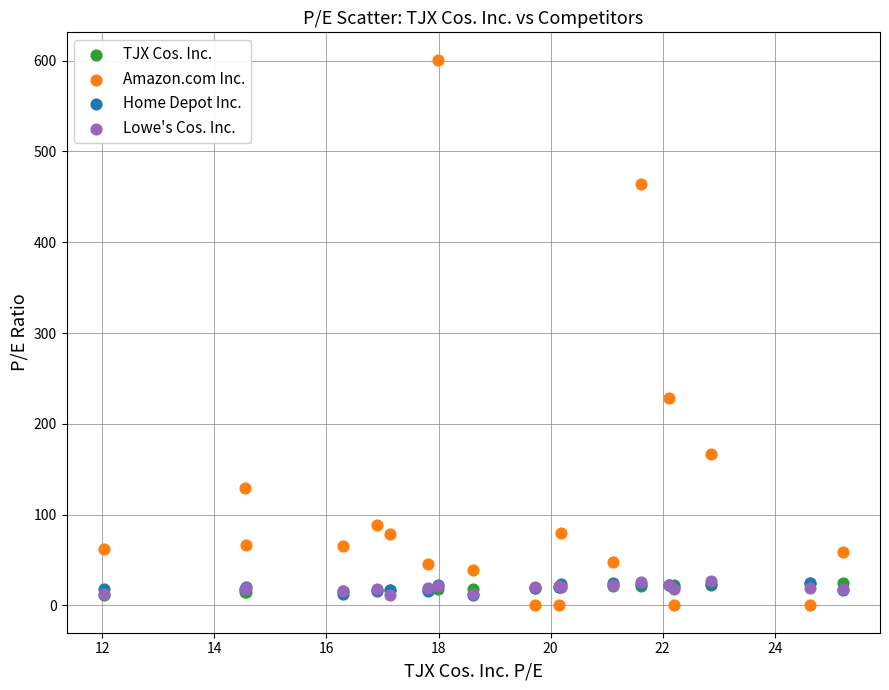

What are all the series names shown in the legend?

TJX Cos. Inc., Amazon.com Inc., Home Depot Inc., Lowe's Cos. Inc.